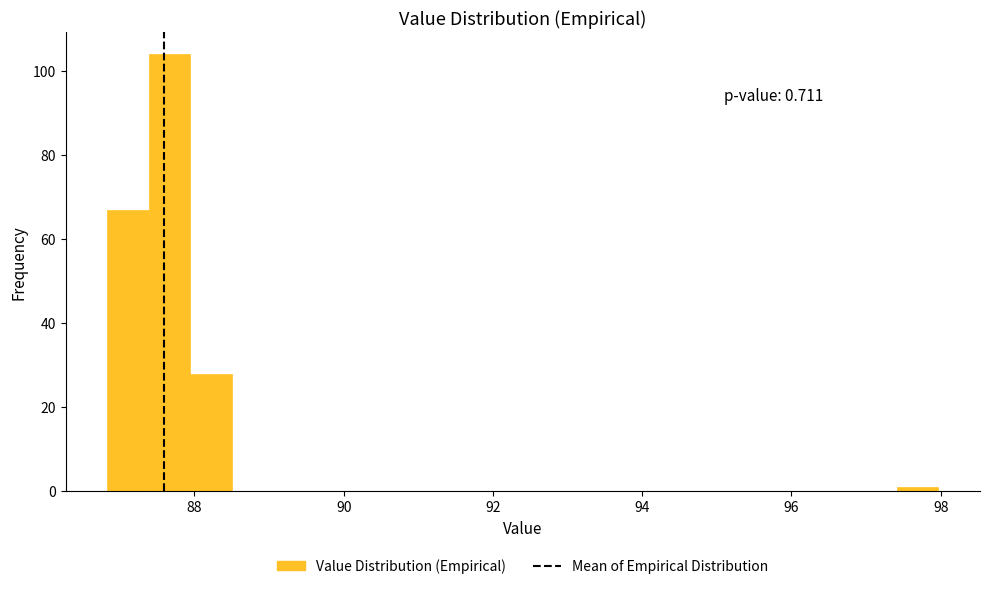

Read against the x-axis, roughly where is the centre of the tallest bar?

87.6